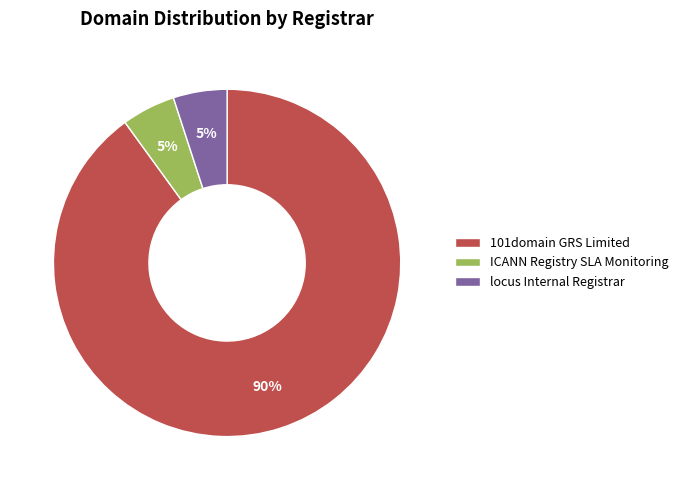

What is the majority slice?

101domain GRS Limited